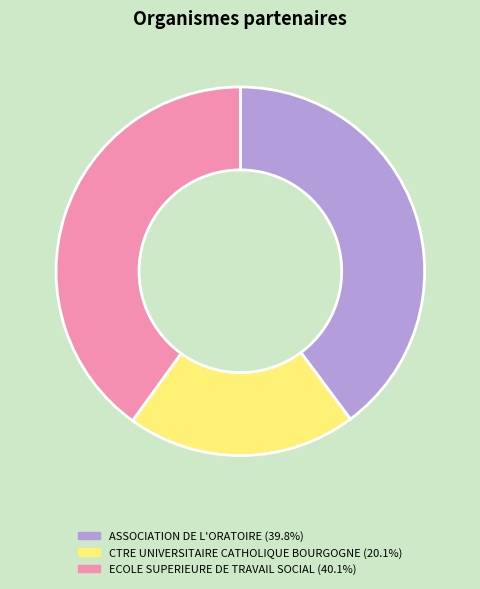

Is there a majority slice in this chart?

No